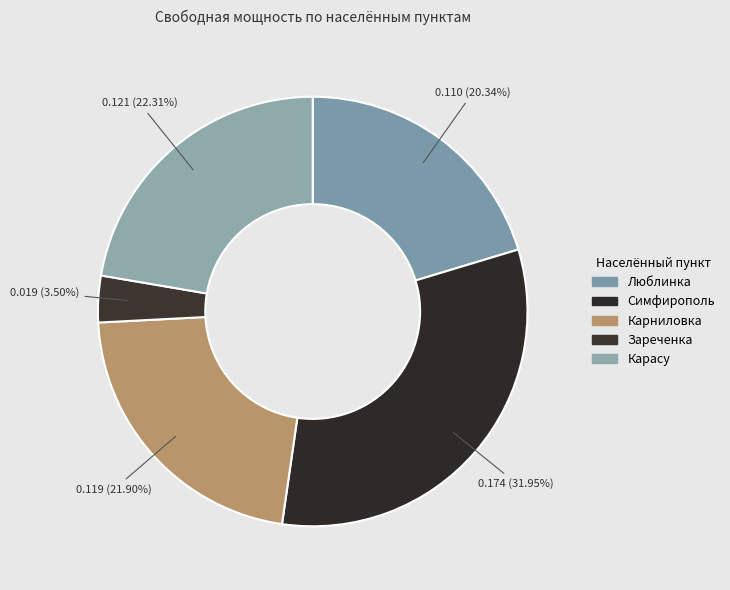

Rank the categories by value from highest to lowest.

Симфирополь, Карасу, Карниловка, Люблинка, Зареченка